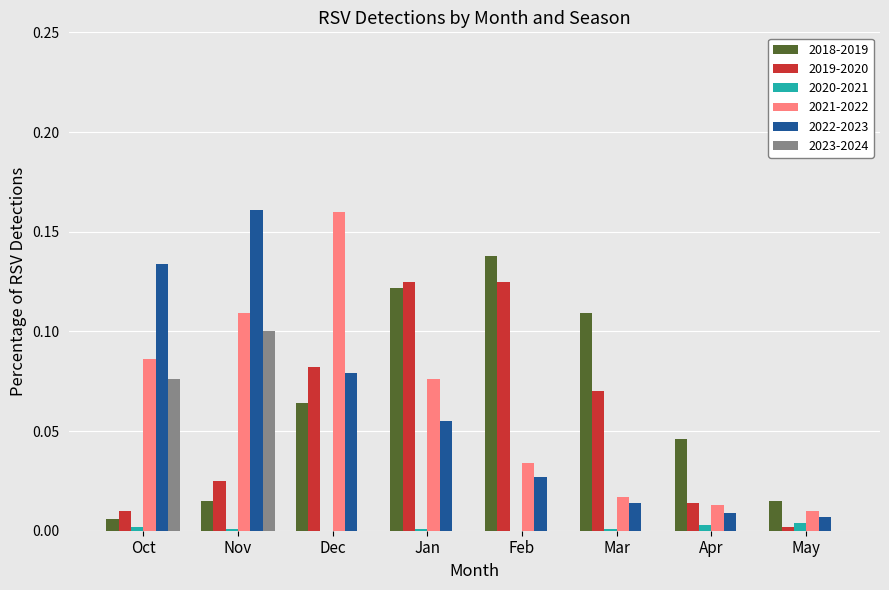

Between Mar and Apr, which series saw the biggest shift?

2018-2019